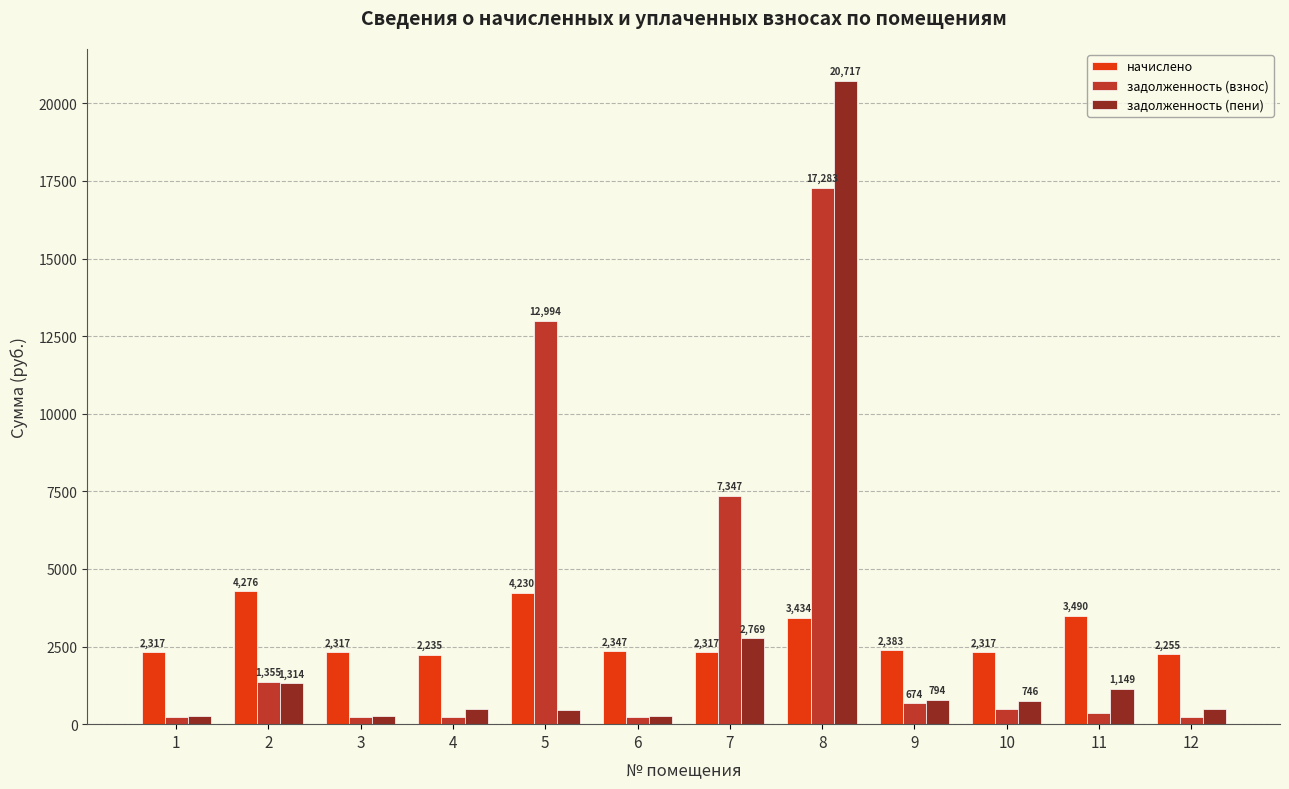

Which label corresponds to the smallest value in the chart?

12